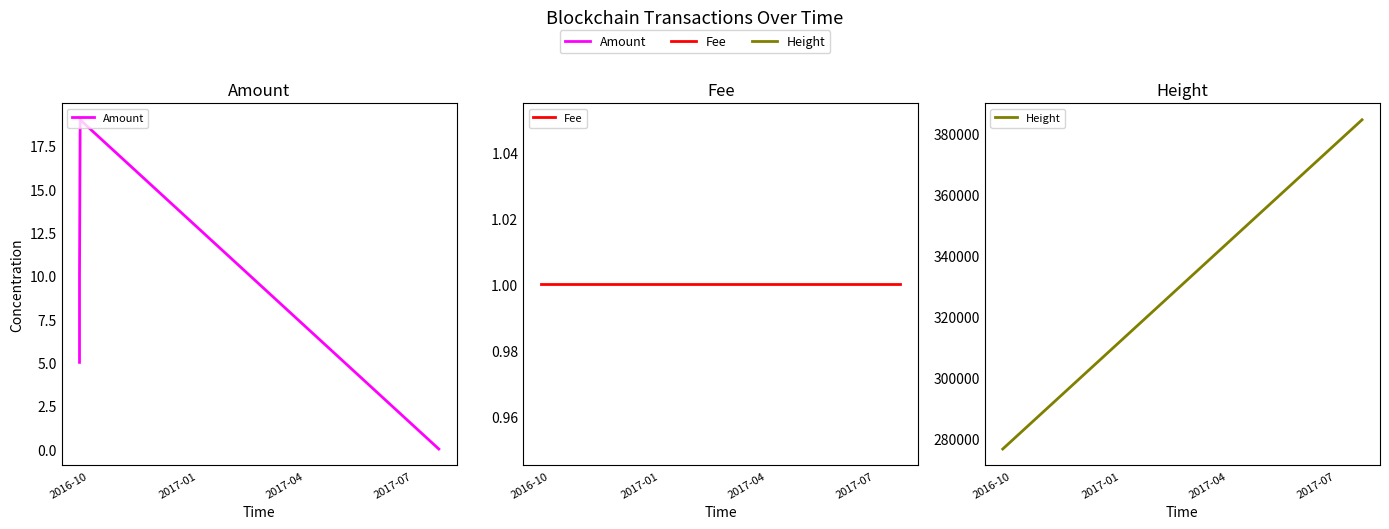

Is this an area chart (filled region under the line)?

No